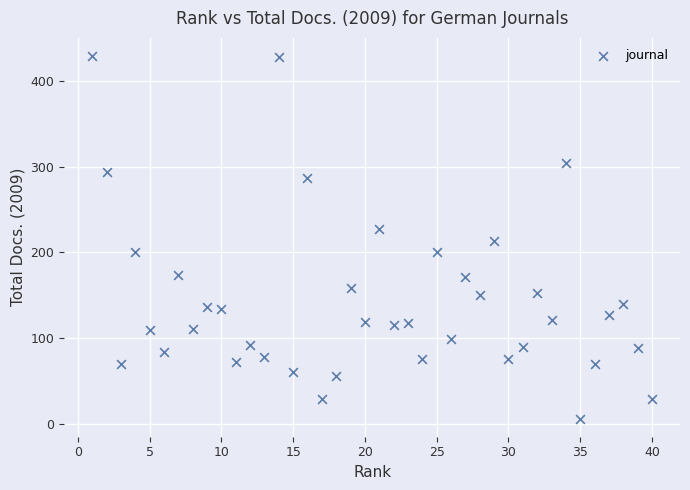

What is the range of X values (max minus min)?

39